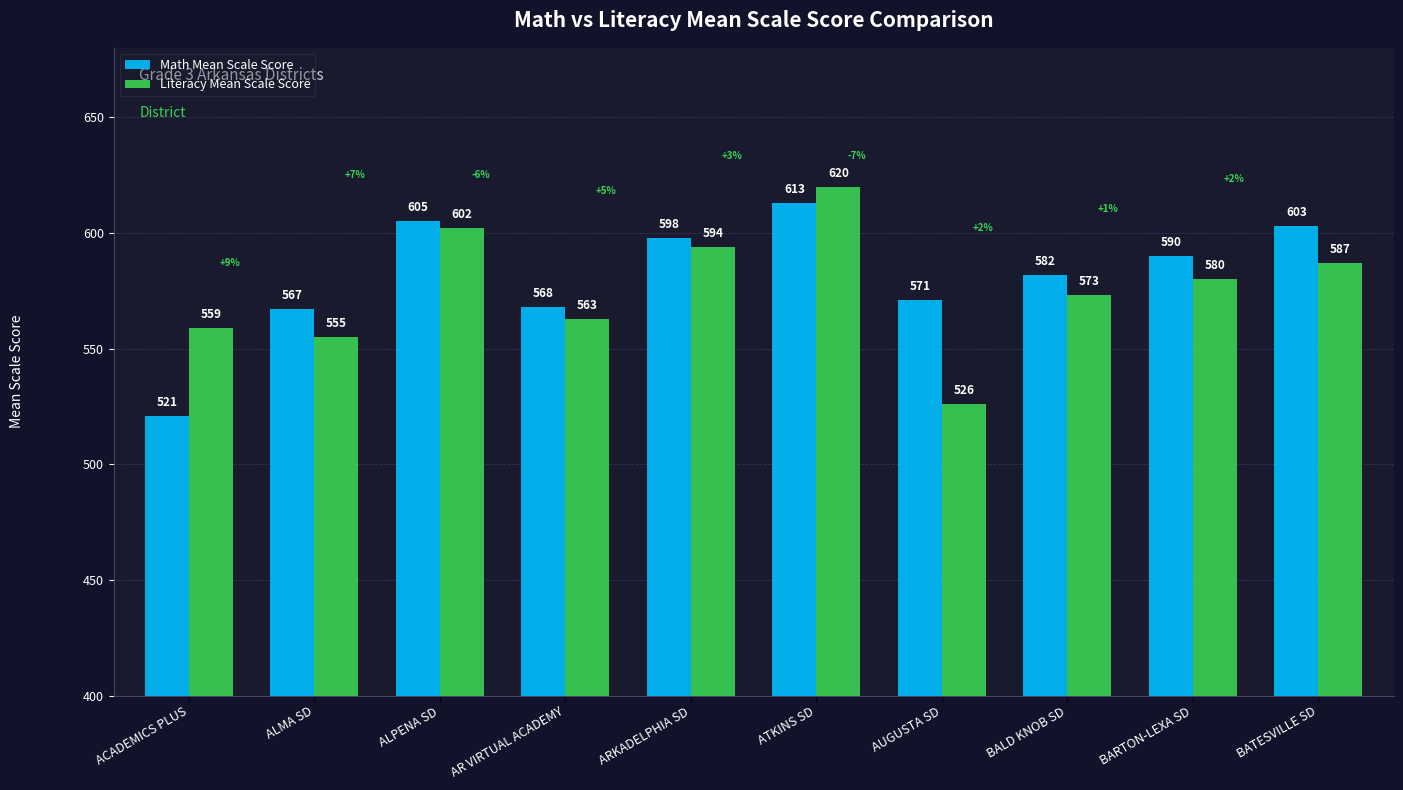

The Math Mean Scale Score series shows 353 at ALPENA SD. True or false?

False